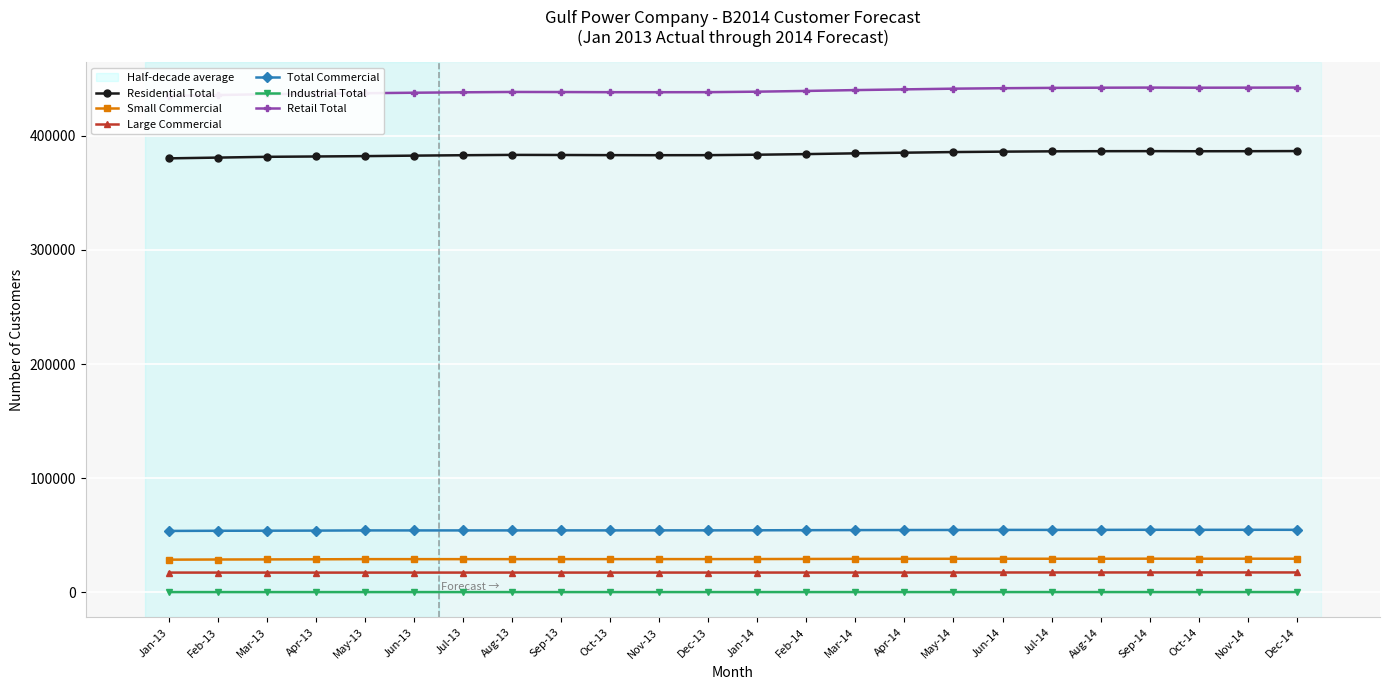

At which category does Total Commercial reach its first local peak?

Sep-13